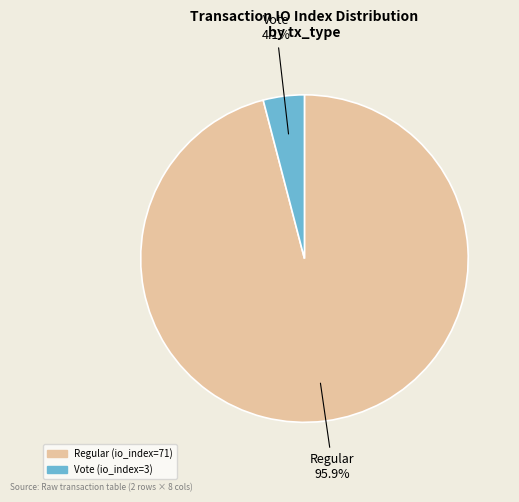

Is there a majority slice in this chart?

Yes